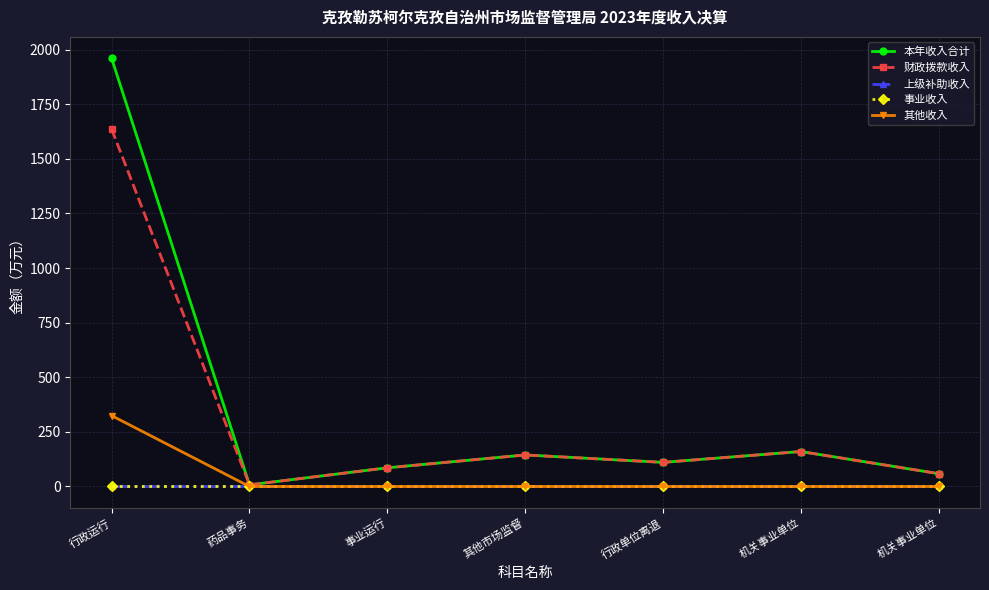

True or false: 财政拨款收入 and 上级补助收入 cross at least once.

False